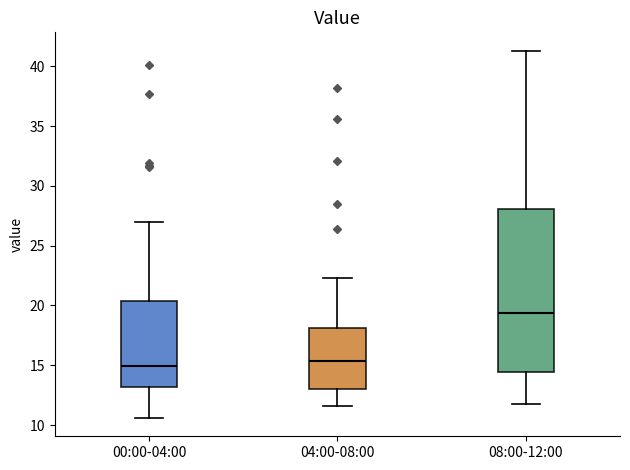

Which box is the tallest, from its lower edge to its upper edge?

08:00-12:00